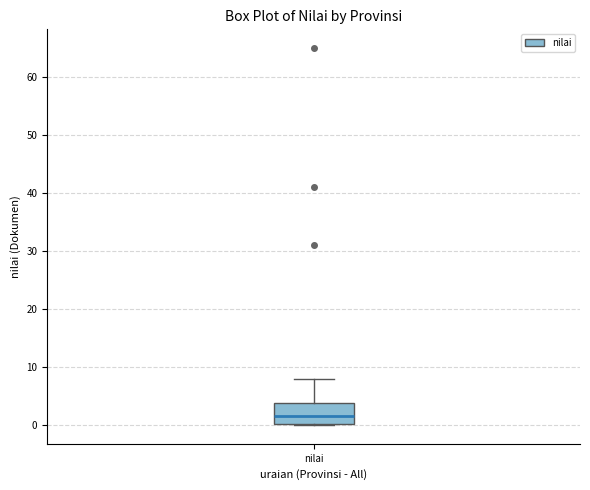

Read this box plot against the y-axis: the position of the median line, the range covered by the box, and the ends of both whiskers. The values are not printed on the chart, so give them approximately, as read against the axis.

median 2, box 0 to 4, whiskers 0 to 8